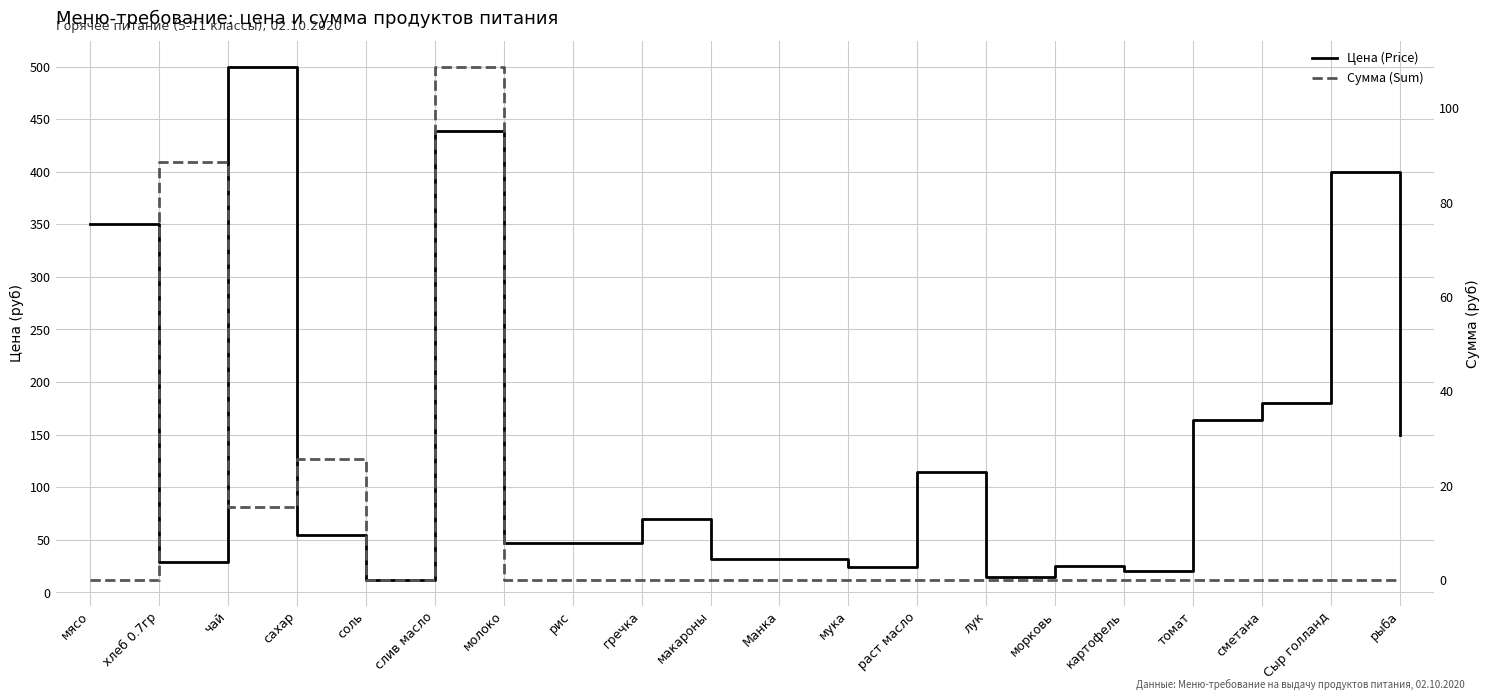

What is the sum of the Сумма (Sum) values at макароны and слив масло?

108.8